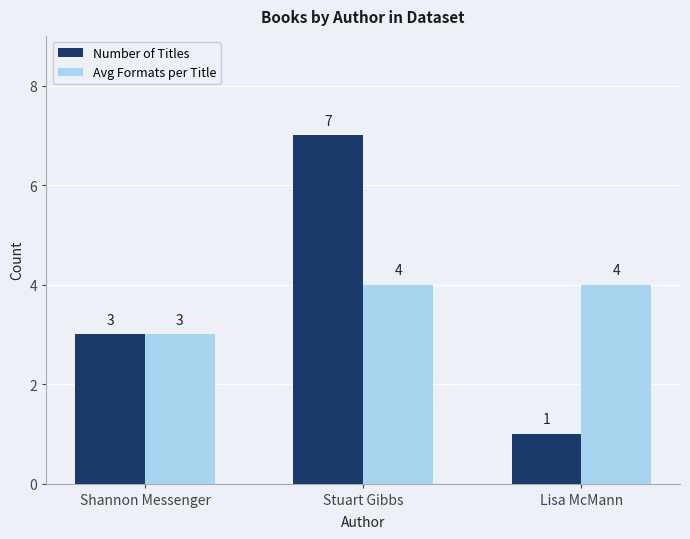

The Avg Formats per Title series shows 6 at Stuart Gibbs. True or false?

False